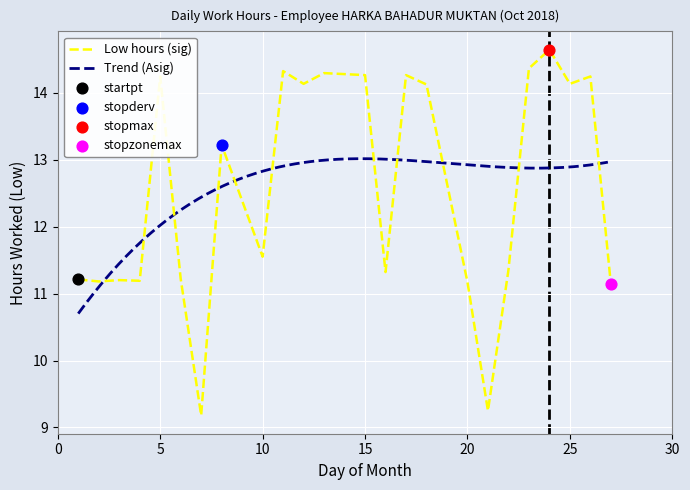

What is the change in value from 4 to 13?

+3.1